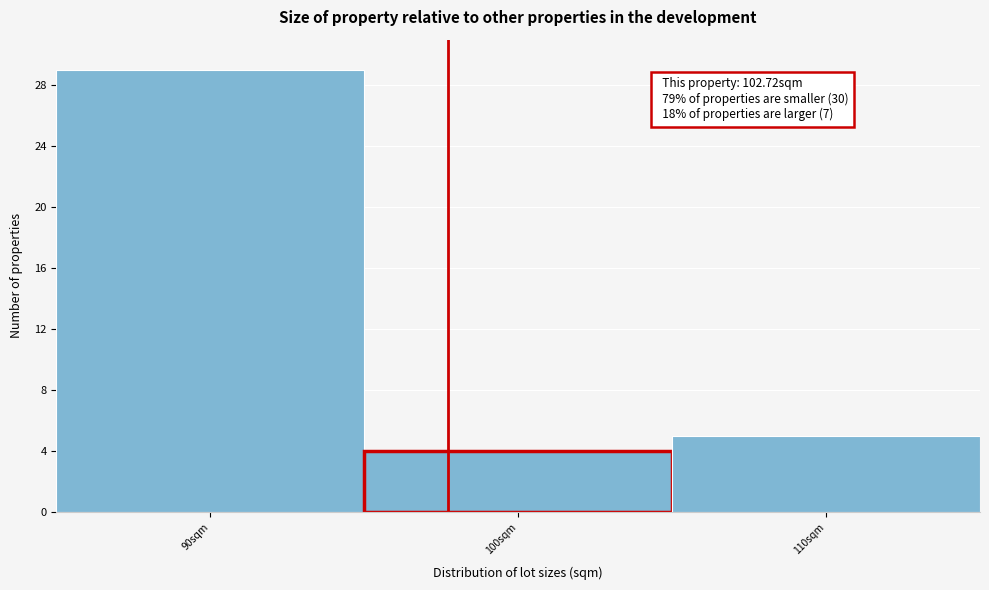

Reading right to left, what are all the values shown in this chart?

110sqm=5	100sqm=4	90sqm=29